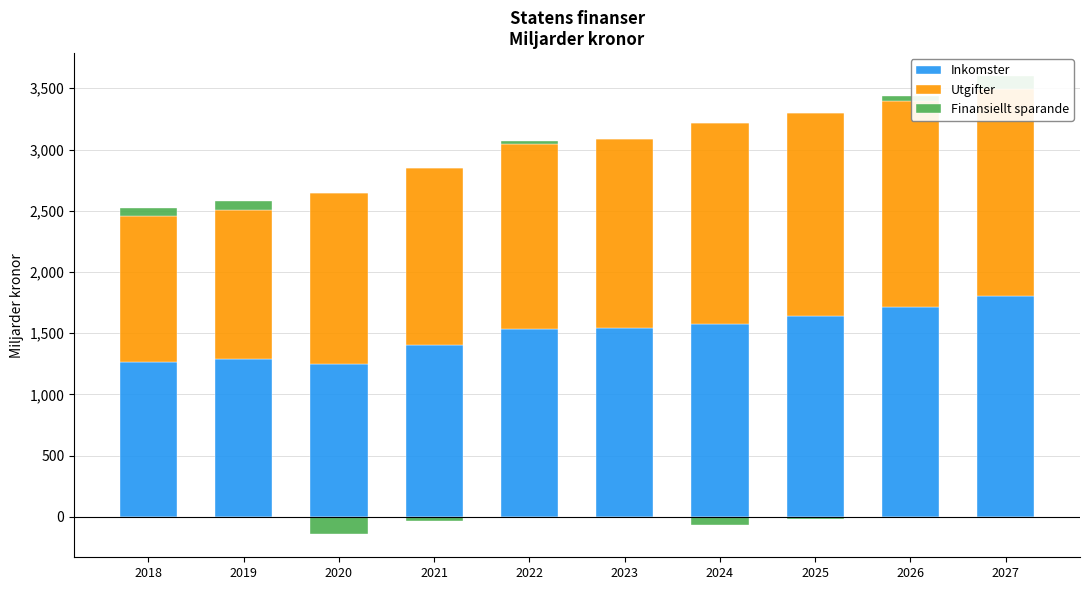

What is the maximum value for Finansiellt sparande?

106